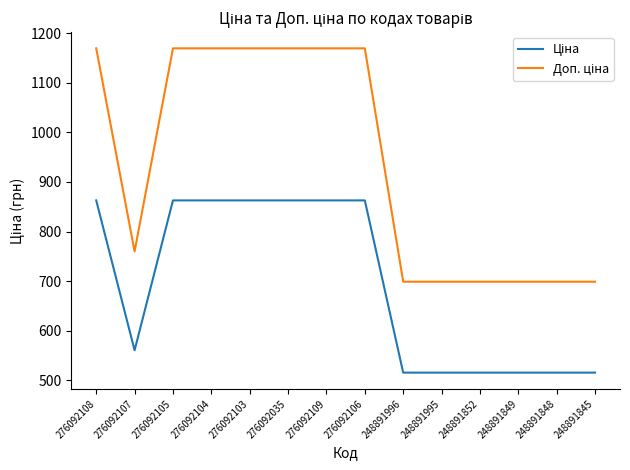

What is the greatest value displayed?

1169.2